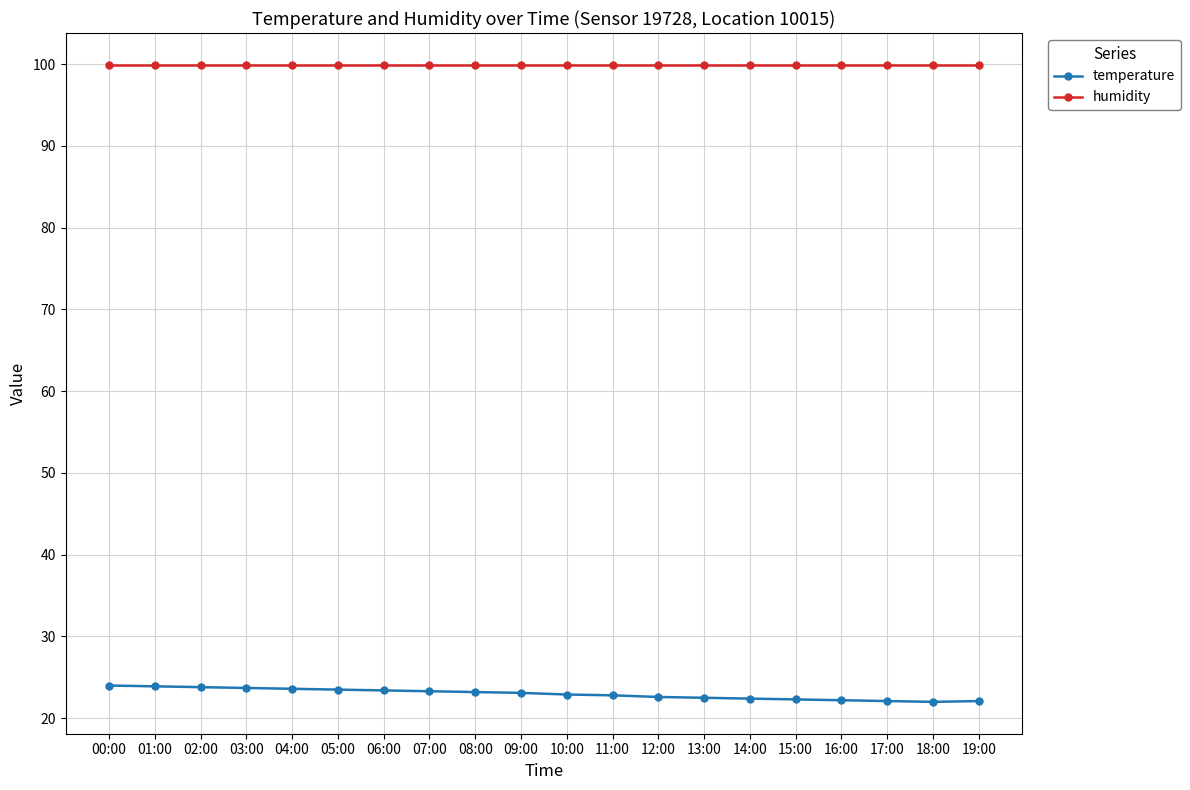

The value of temperature at 12:00 is 31.5. True or false?

False